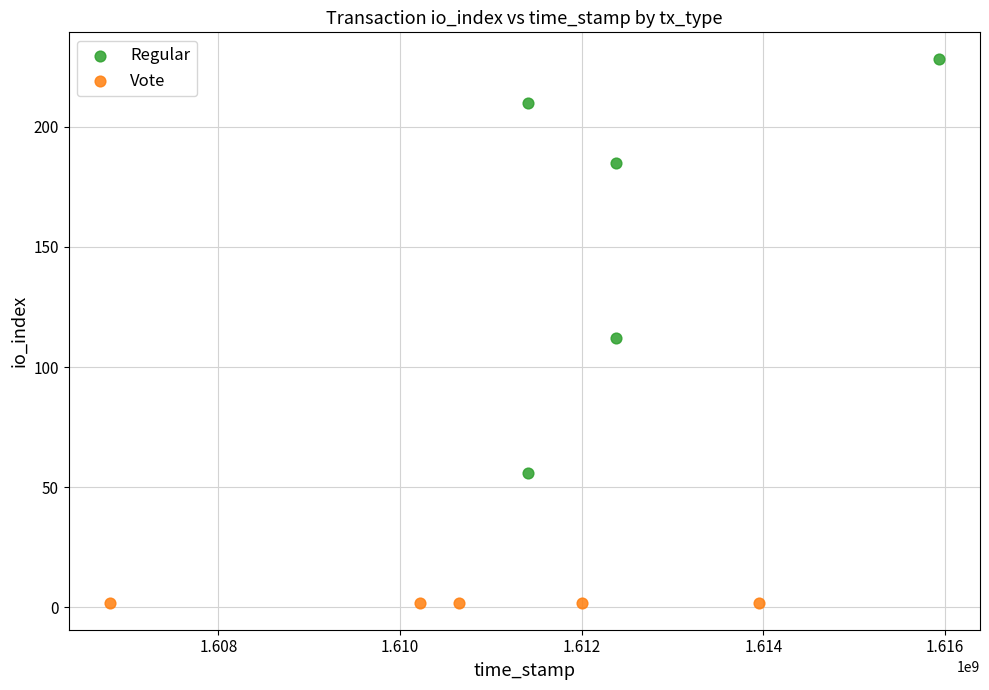

Which series reaches the minimum Y coordinate?

Vote